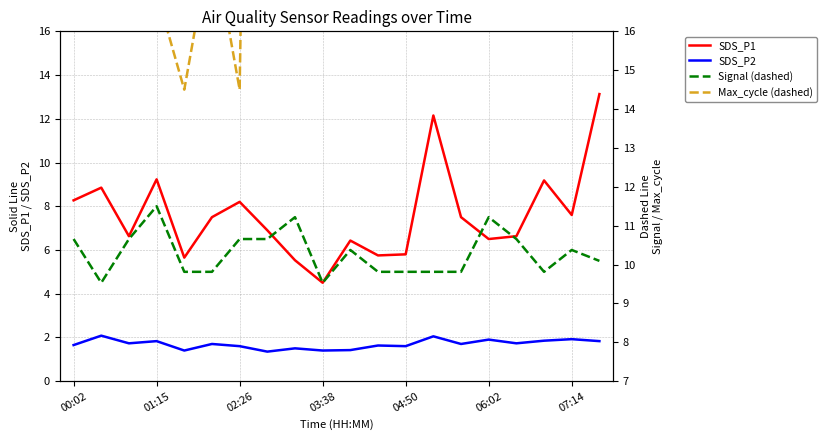

At how many categories does at least one series exceed 35?

1